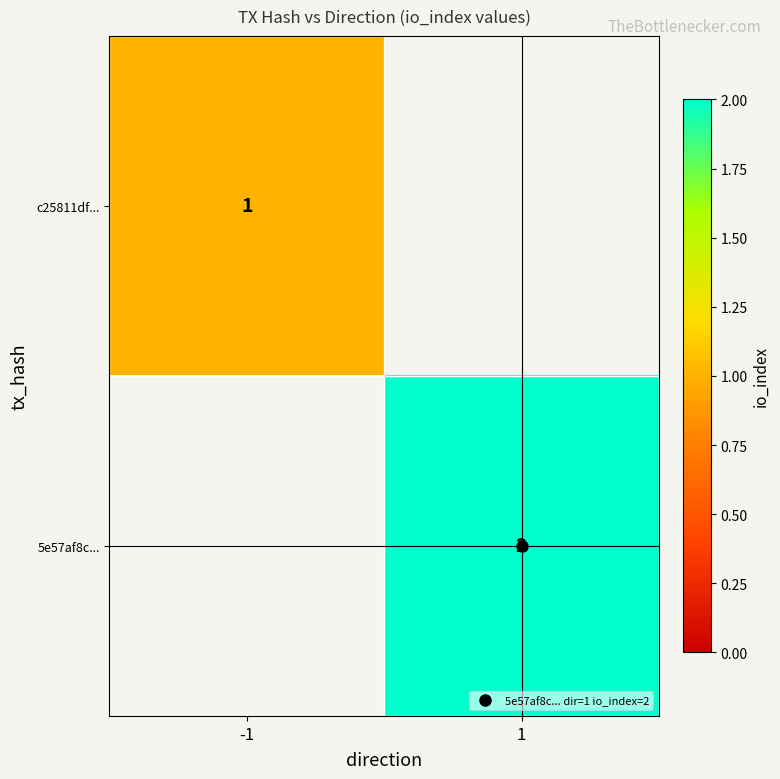

What is the smallest value displayed?

1.0